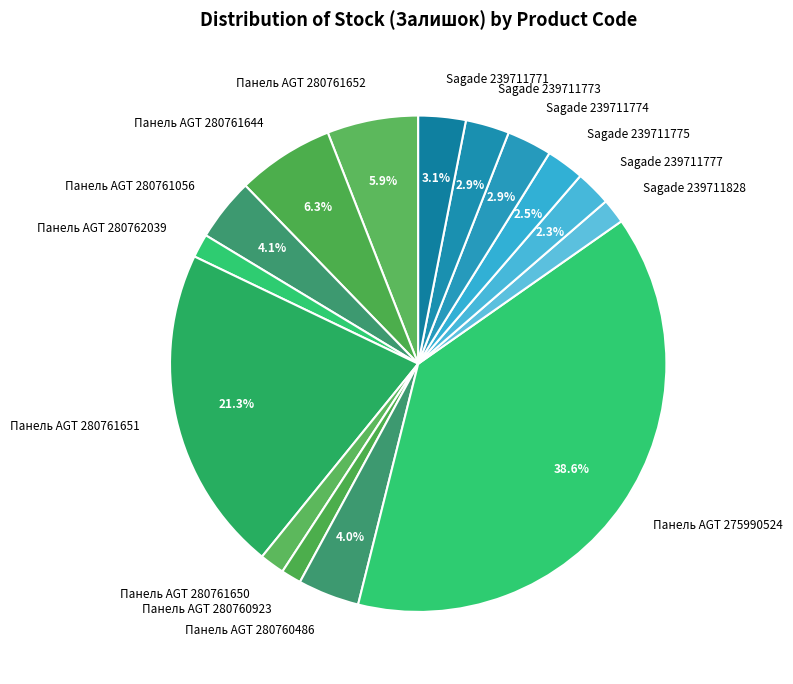

What is the largest slice in the pie chart?

Панель AGT 275990524